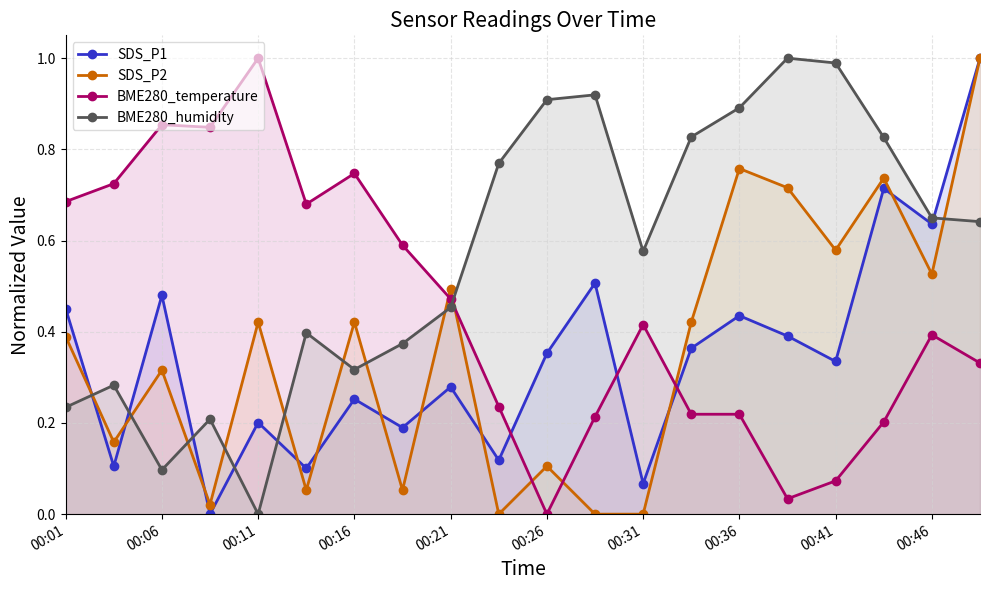

Is it true that BME280_temperature equals 1.3 at 00:16?

False